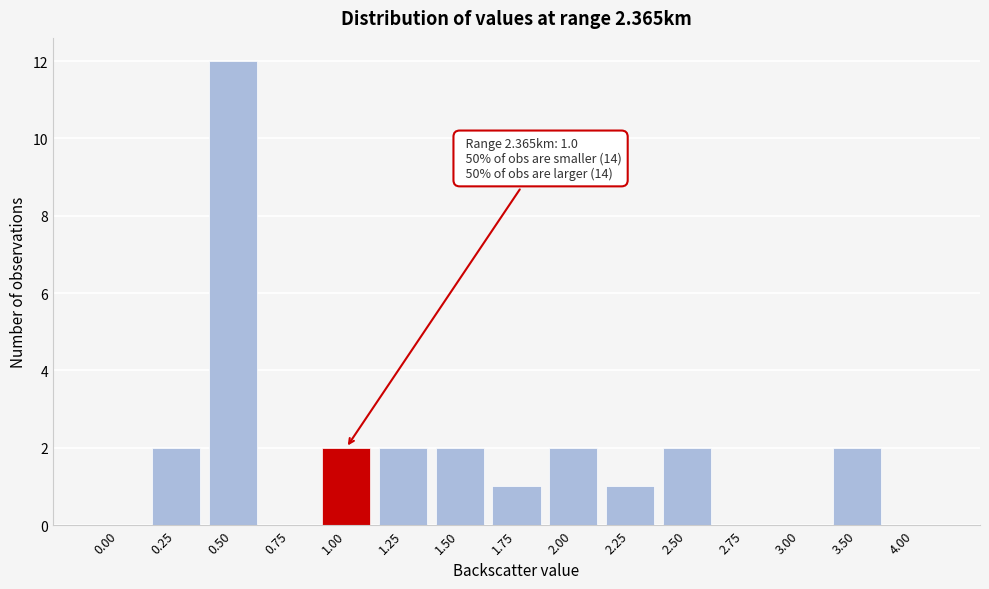

Reading left to right, list all the values displayed in this chart.

0.00=0	0.25=2	0.50=12	0.75=0	1.00=2	1.25=2	1.50=2	1.75=1	2.00=2	2.25=1	2.50=2	2.75=0	3.00=0	3.50=2	4.00=0